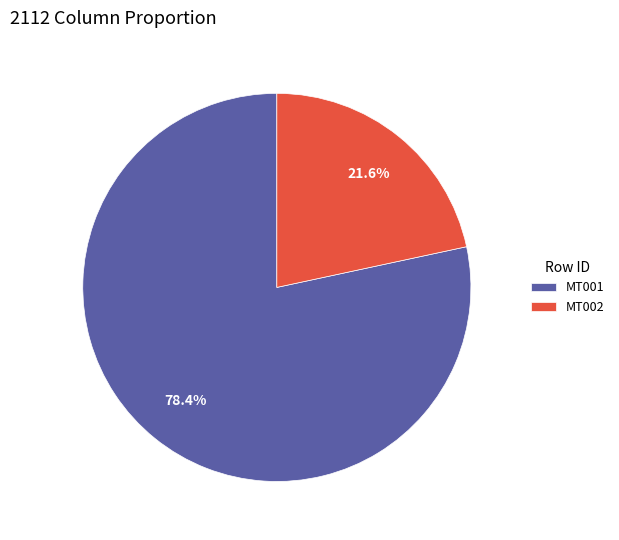

Which category has the smallest portion of the pie?

MT002